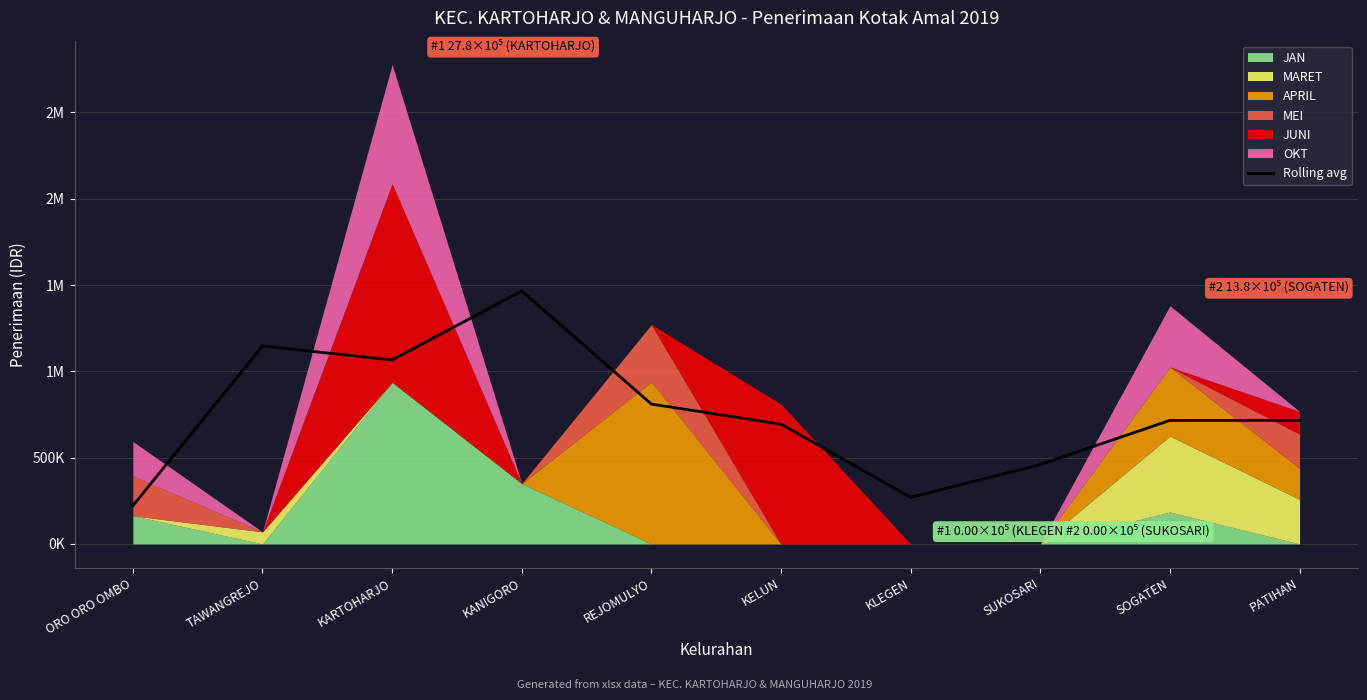

What is the label of the 7th point from the right?

KANIGORO